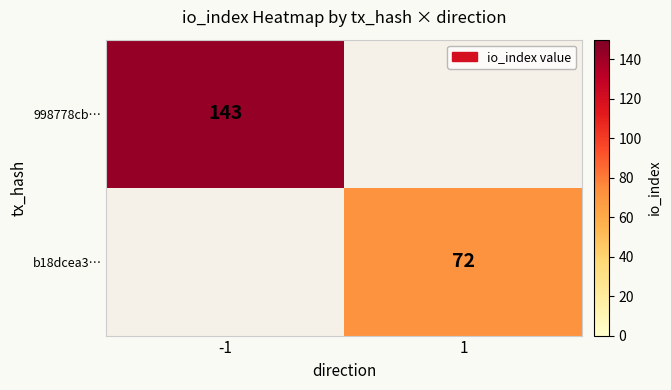

True or false: 998778cb… has a value of 143 at -1.

True